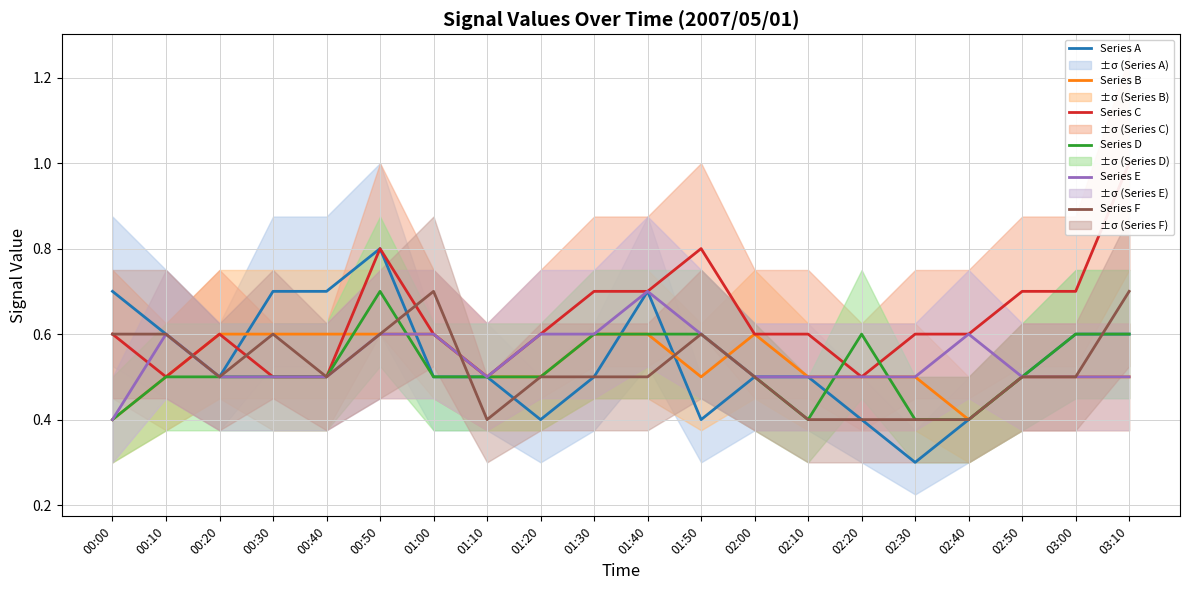

Where is the first local maximum for Series A?

00:50